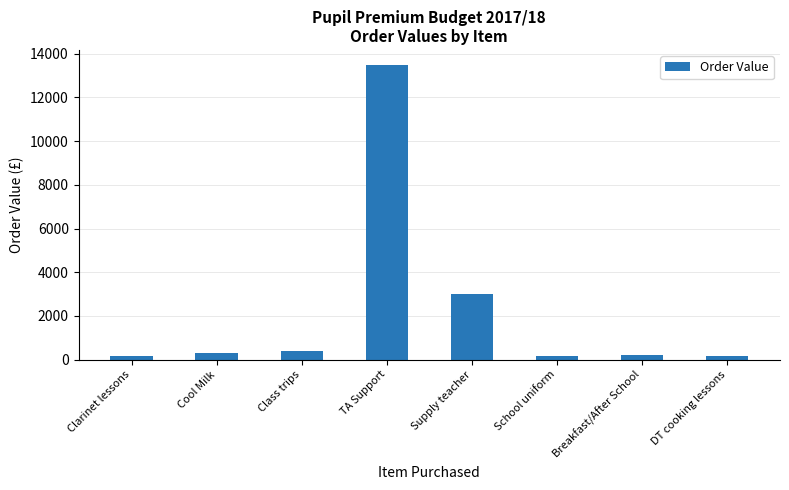

At which category does the chart reach its peak across all series?

TA Support